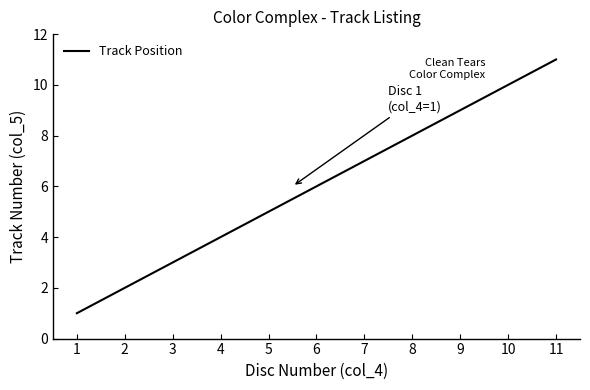

What is the maximum value shown in the chart?

11.0